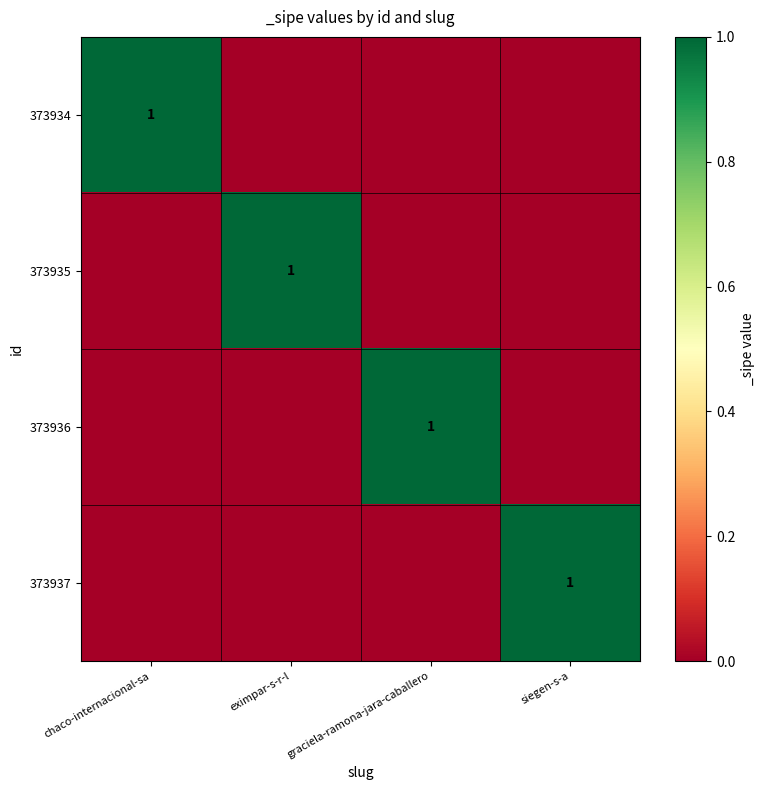

True or false: 373935 has a value of 1 at eximpar-s-r-l.

True